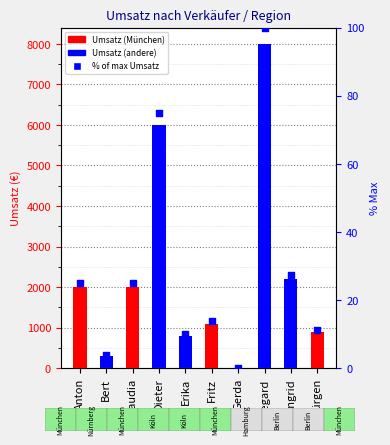

At how many categories does at least one series exceed 4845?

2